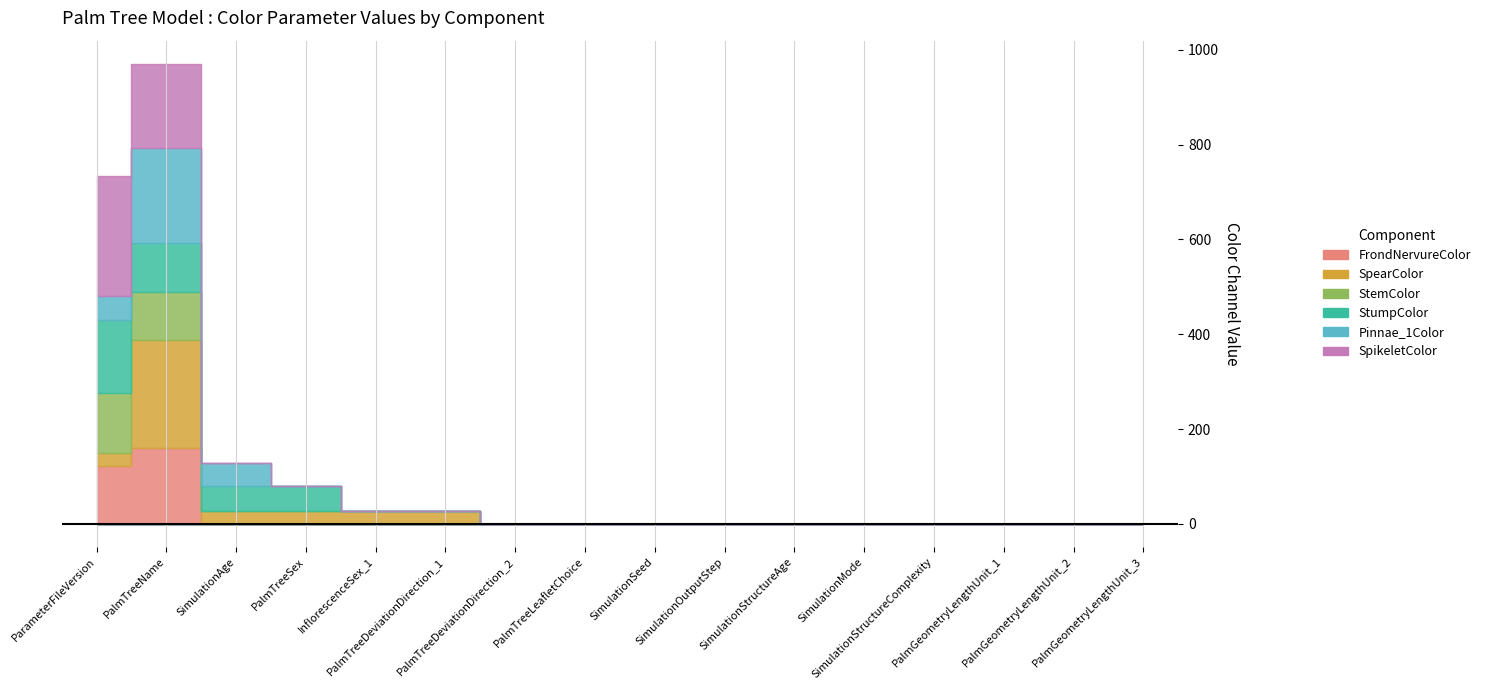

Count the number of data series in this chart.

6